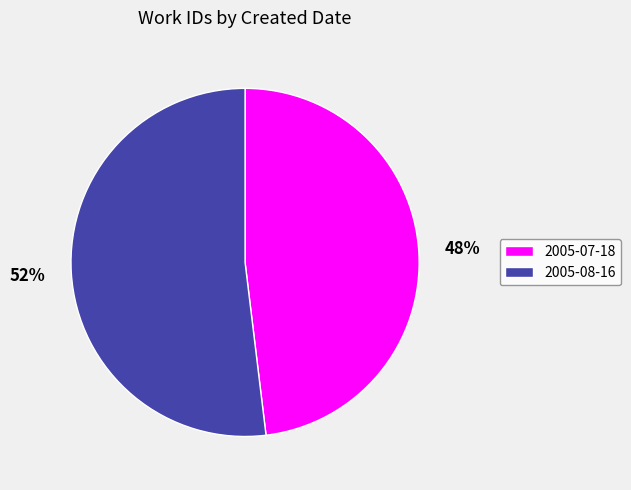

To the nearest percent, what percentage of the pie is 2005-08-16?

52%